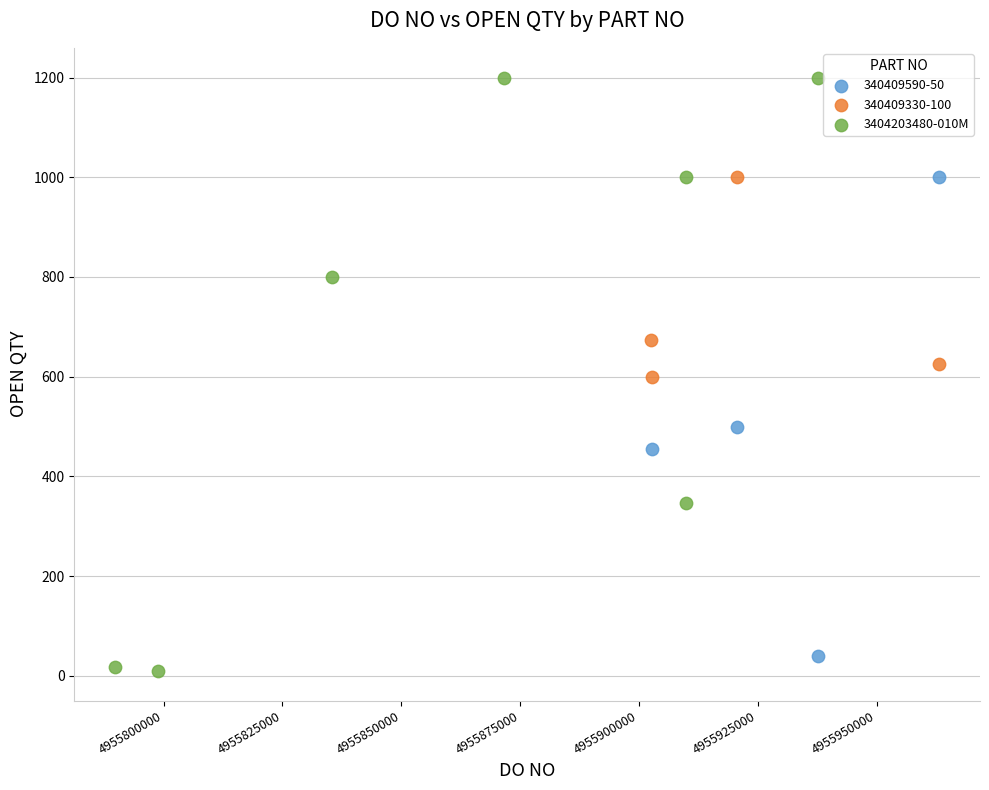

Which series has the largest Y range (max minus min)?

3404203480-010M